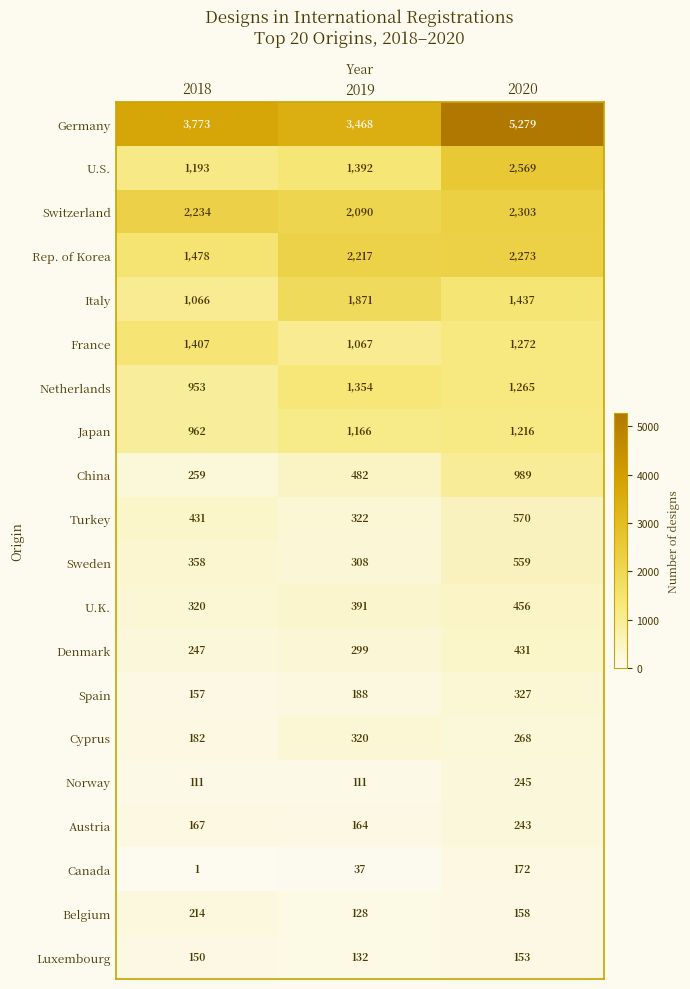

Where is France nearest to the value 1237?

2020